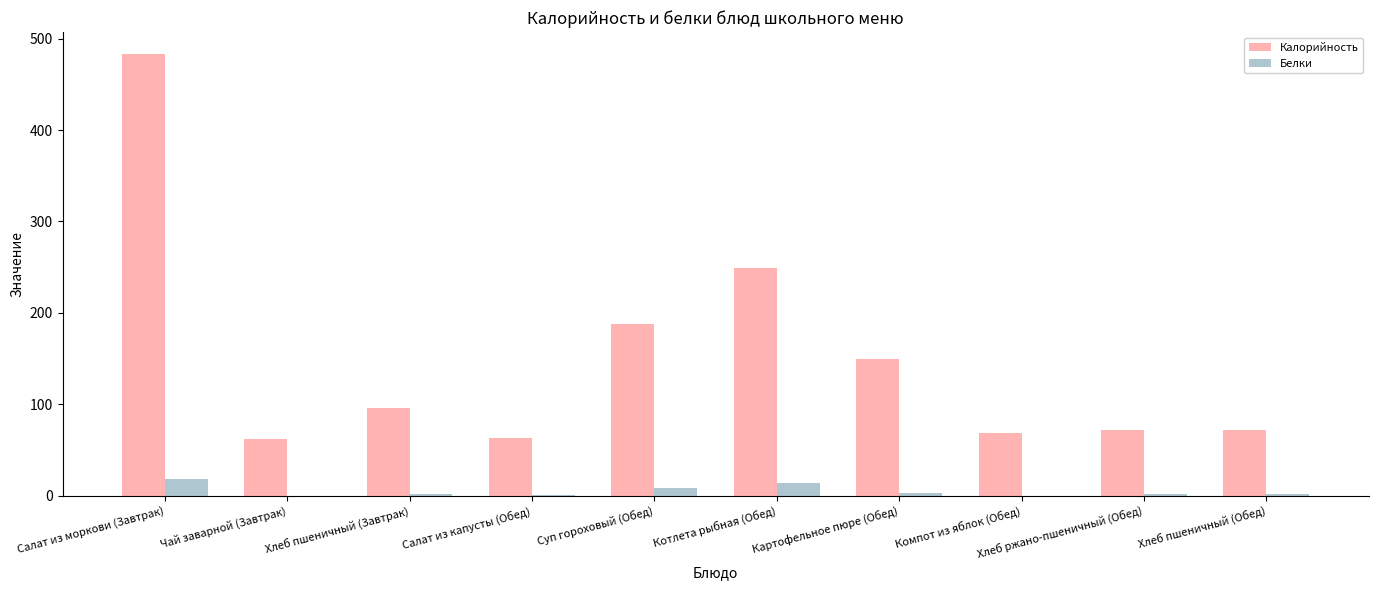

What is the sum of all Калорийность values?

1503.8